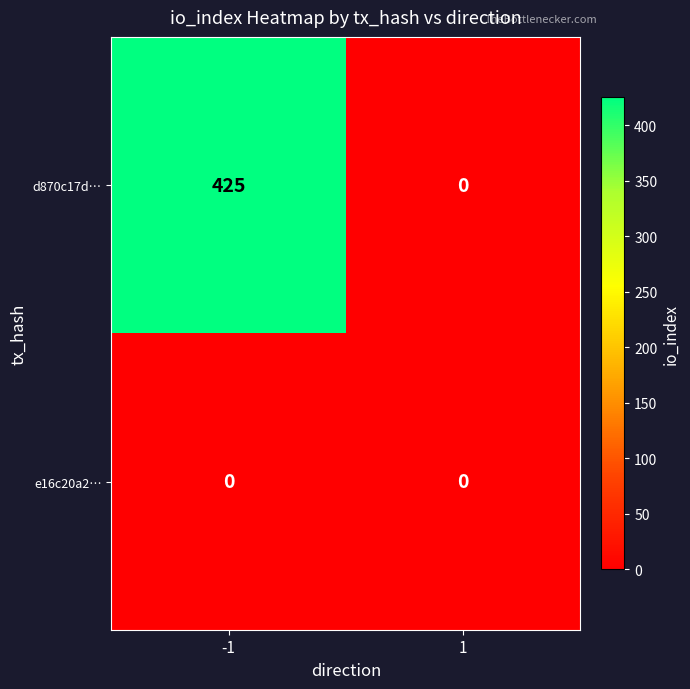

Rank the series by their maximum value, from lowest to highest.

e16c20a2…, d870c17d…